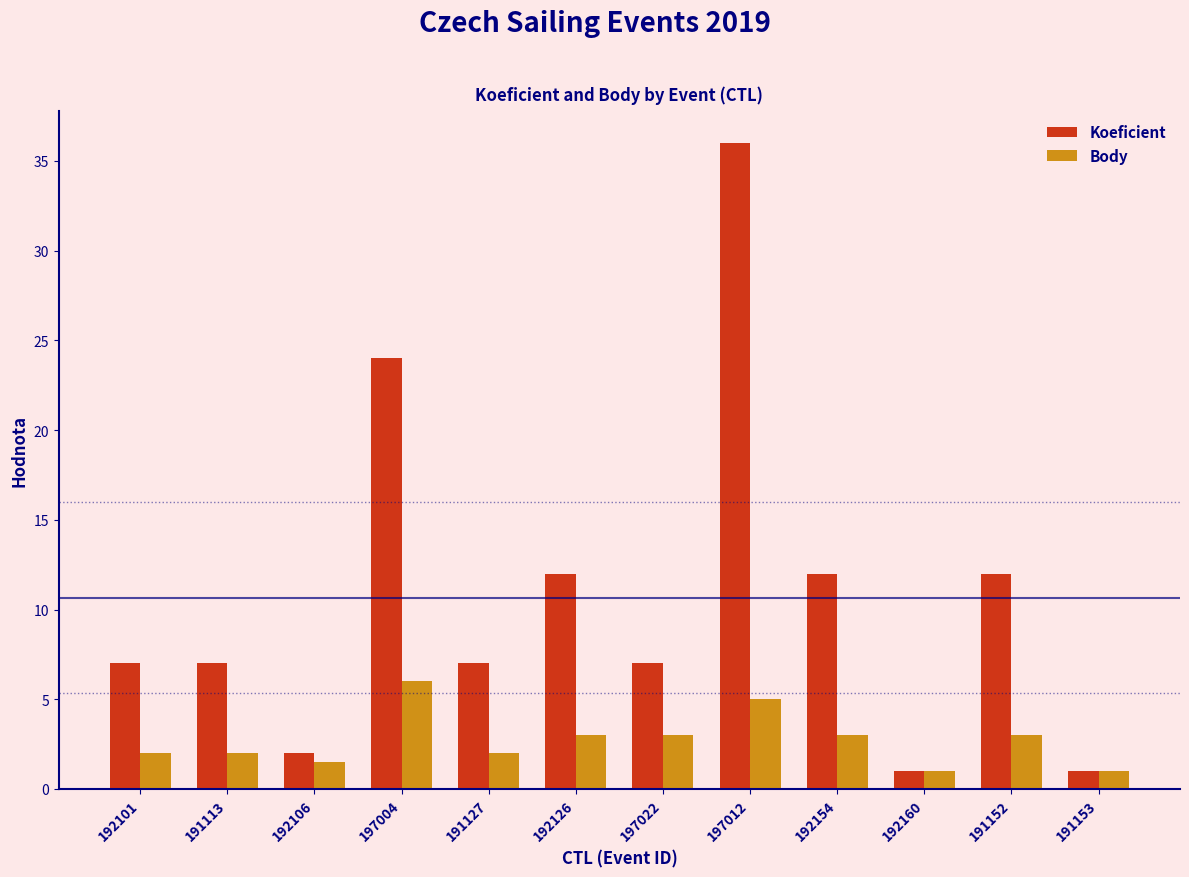

What is the label of the 6th bar from the right?

197022